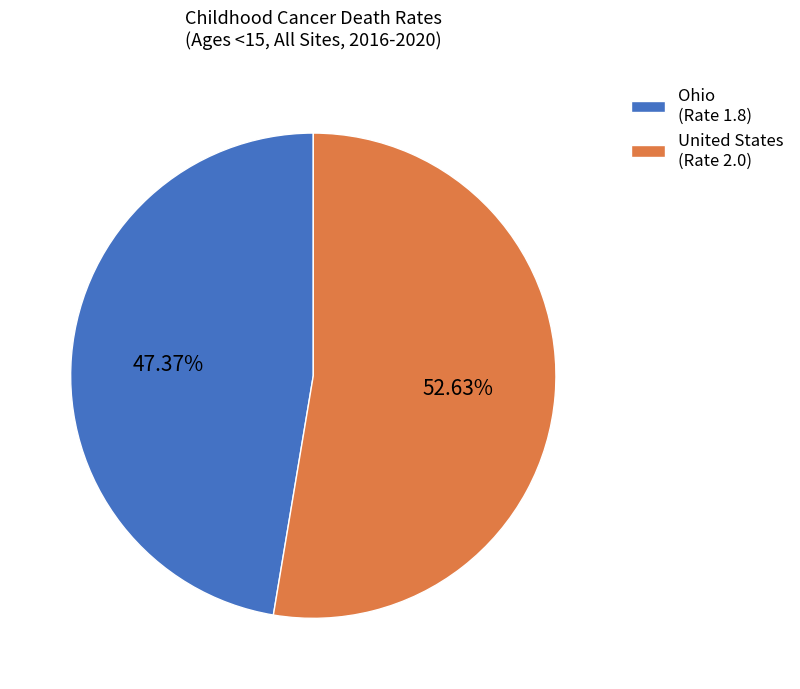

Which slice is the smallest?

Ohio (Rate 1.8)